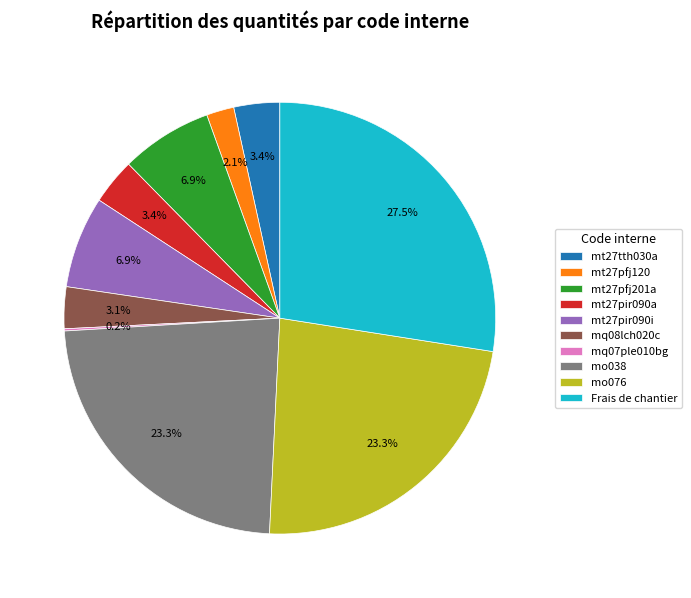

Is there any slice that represents more than half of the pie?

No